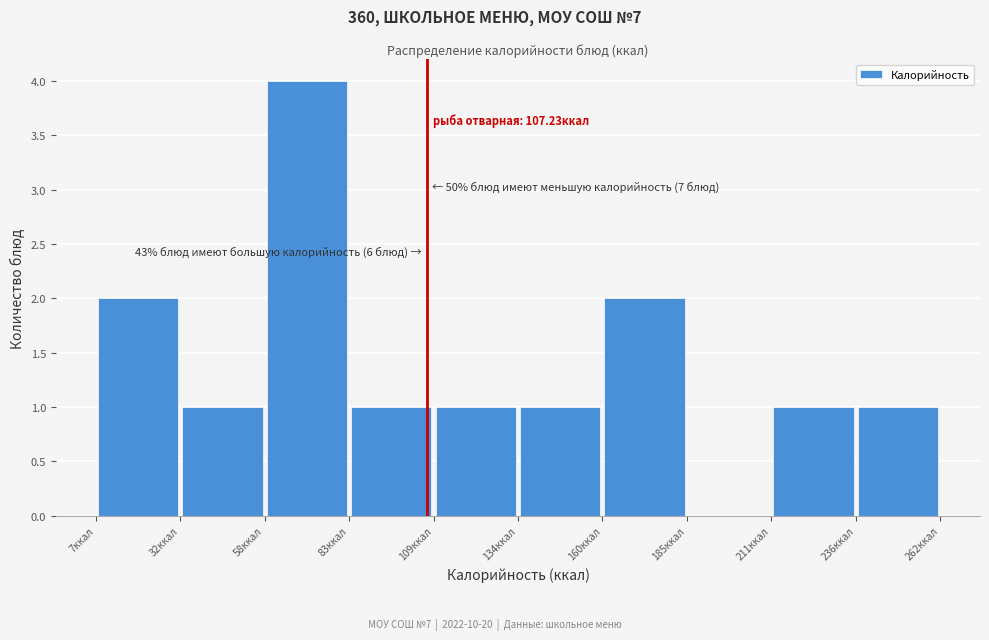

Over which range of the x-axis is the bar tallest?

60 to 85